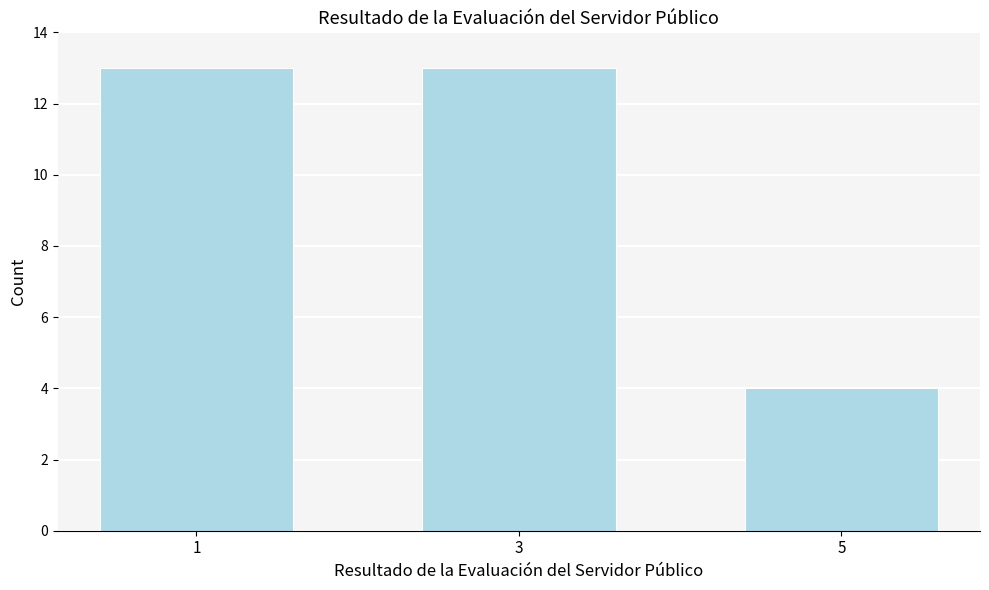

Reading right to left, extract all data points from this chart.

5=4	3=13	1=13